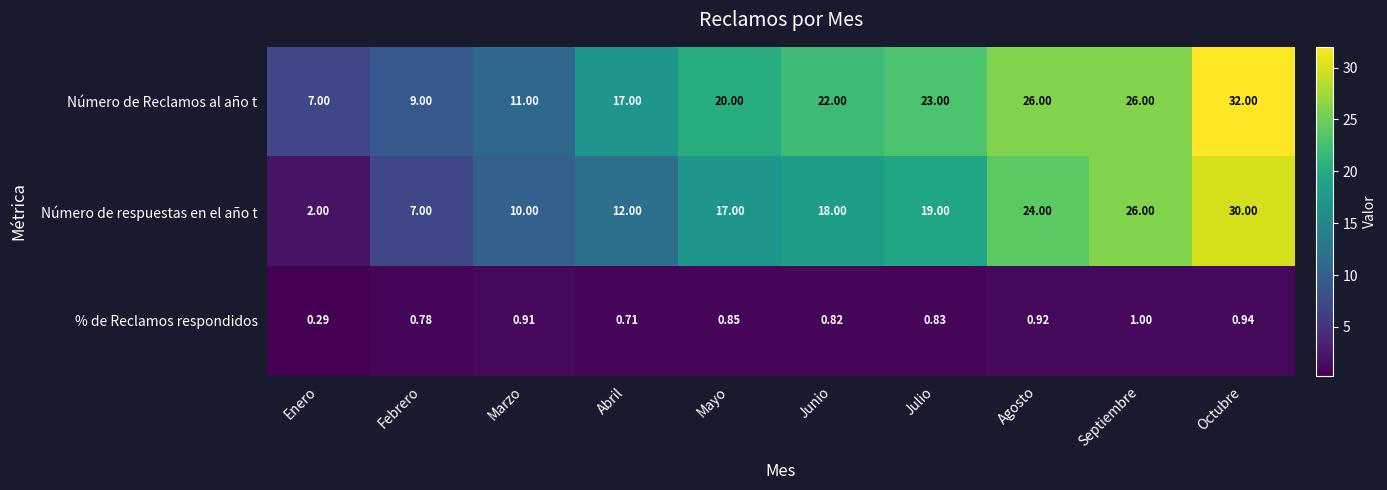

How many distinct data groups are displayed?

3